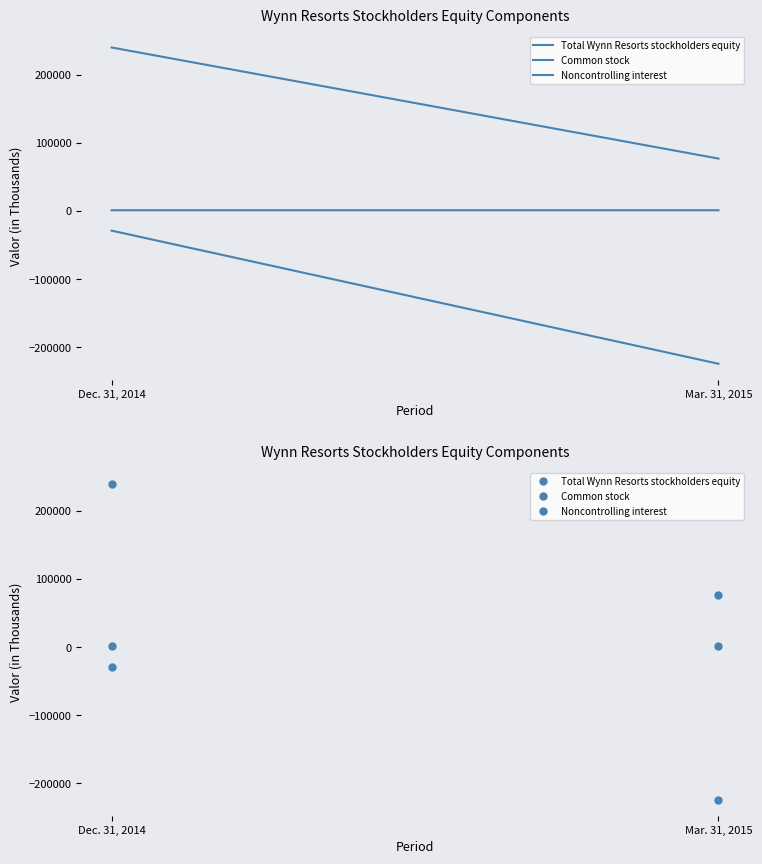

The value of Noncontrolling interest at Mar. 31, 2015 is 76894. True or false?

True